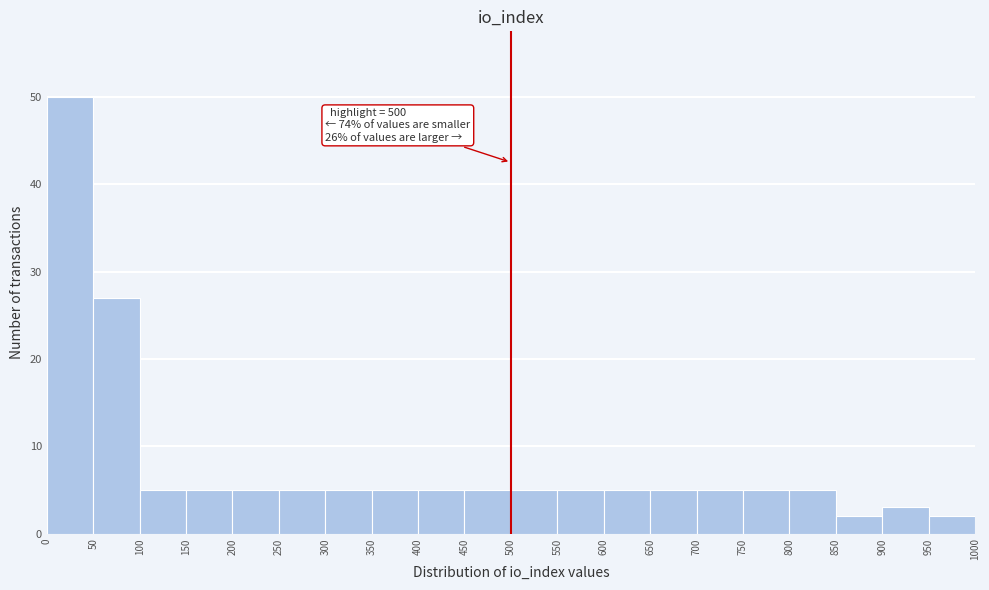

Over which range of the x-axis is the bar tallest?

0 to 50